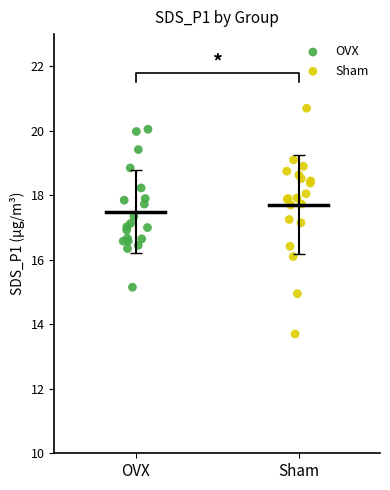

Which series reaches the minimum Y coordinate?

Sham